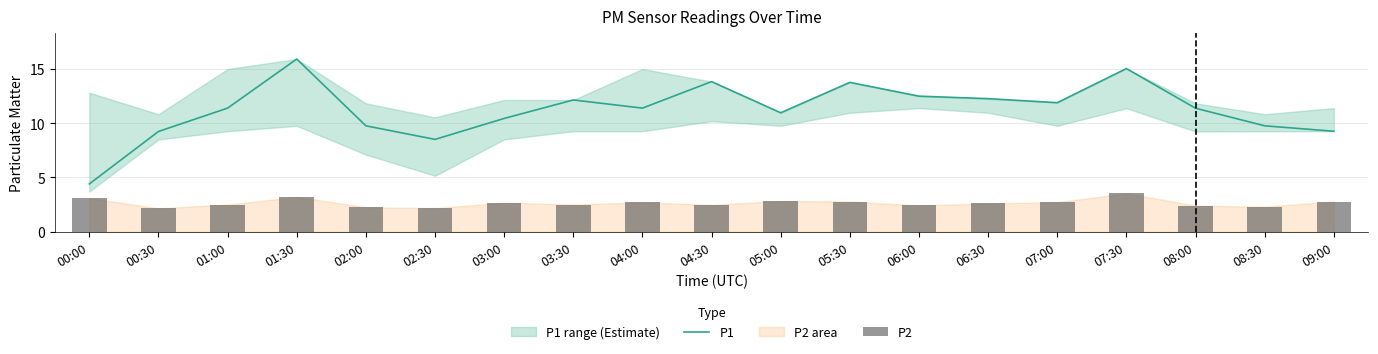

At which label does P1 reach its minimum?

00:00